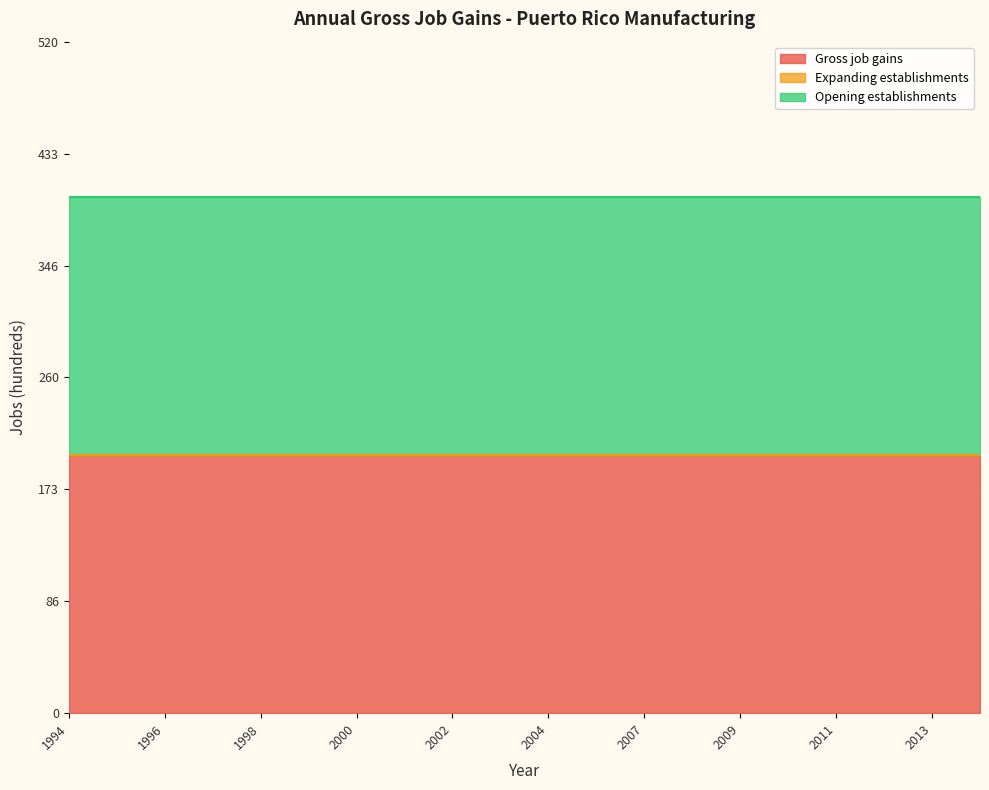

At which label is Opening establishments closest to 200?

1994